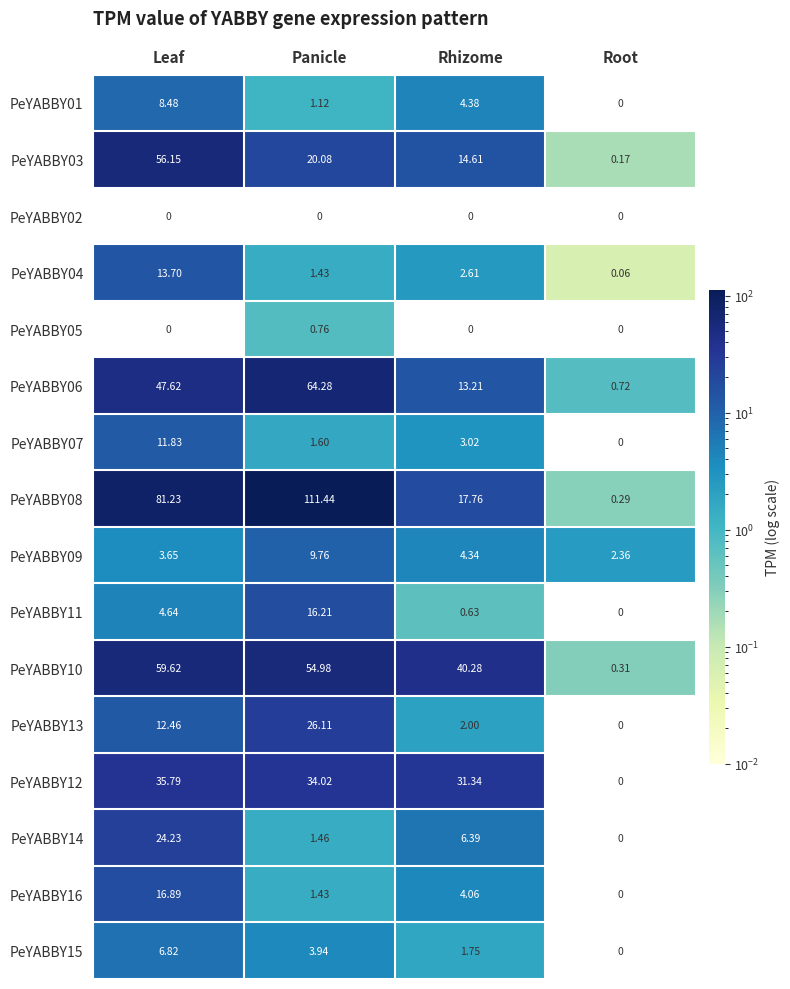

Which category has the highest value in the PeYABBY09 series?

Panicle